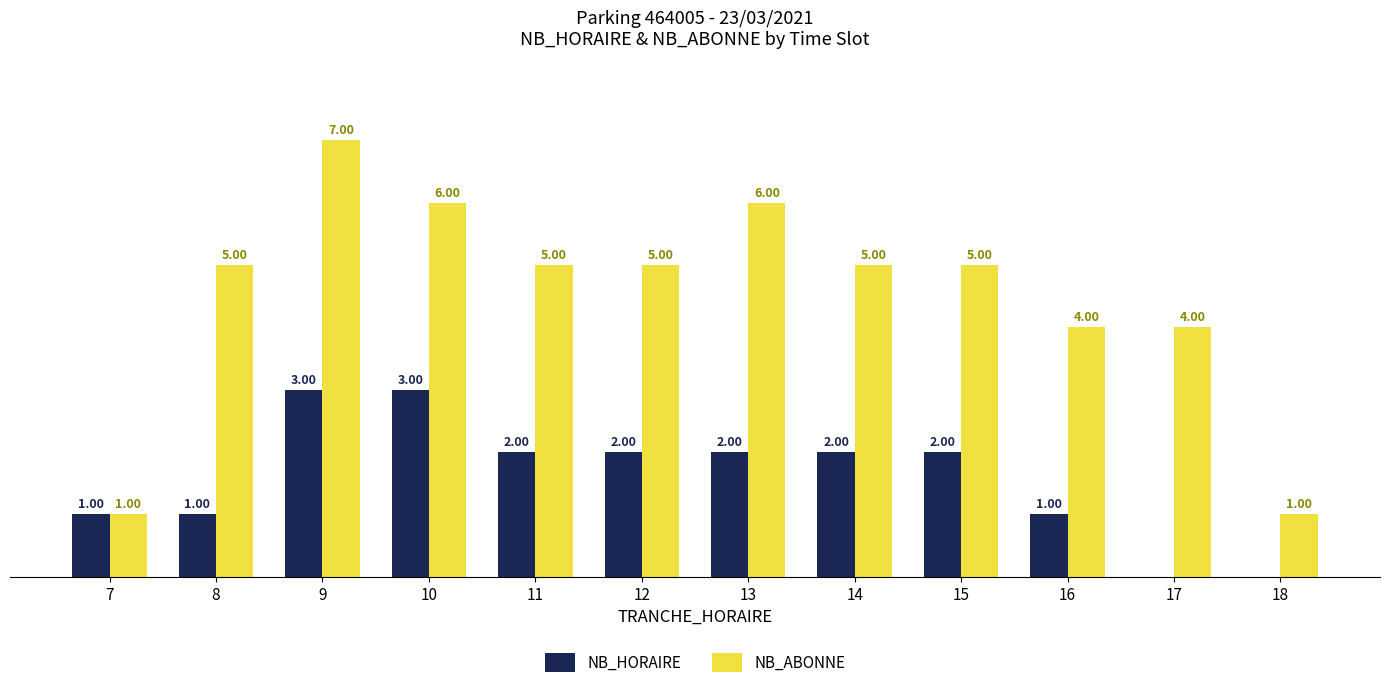

Between 7 and 14, which series saw the biggest shift?

NB_ABONNE